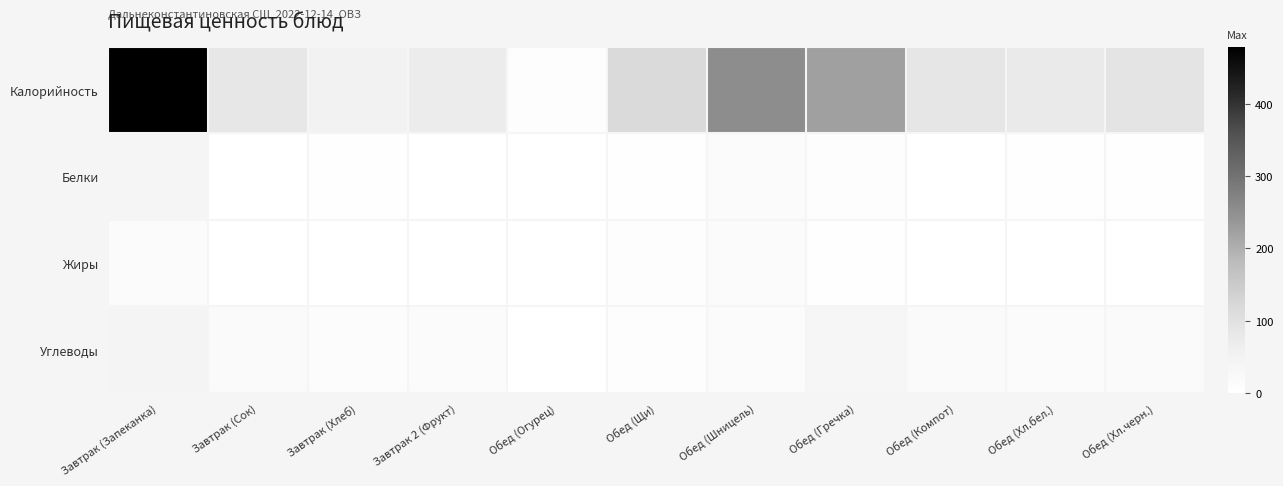

Reading right to left, what are all the values shown in this chart?

Калорийность: Обед (Хл.черн.)=90.0	Обед (Хл.бел.)=75.0	Обед (Компот)=86.0	Обед (Гречка)=224.0	Обед (Шницель)=254.0	Обед (Щи)=115.0	Обед (Огурец)=7.0	Завтрак 2 (Фрукт)=71.0	Завтрак (Хлеб)=50.0	Завтрак (Сок)=83.0	Завтрак (Запеканка)=479.0
Белки: Обед (Хл.черн.)=3.0	Обед (Хл.бел.)=2.0	Обед (Компот)=1.0	Обед (Гречка)=8.0	Обед (Шницель)=14.0	Обед (Щи)=4.0	Обед (Огурец)=0.0	Завтрак 2 (Фрукт)=1.0	Завтрак (Хлеб)=2.0	Завтрак (Сок)=1.0	Завтрак (Запеканка)=40.4
Жиры: Обед (Хл.черн.)=0.0	Обед (Хл.бел.)=0.0	Обед (Компот)=0.0	Обед (Гречка)=5.0	Обед (Шницель)=15.0	Обед (Щи)=8.0	Обед (Огурец)=0.0	Завтрак 2 (Фрукт)=1.0	Завтрак (Хлеб)=0.0	Завтрак (Сок)=0.0	Завтрак (Запеканка)=15.9
Углеводы: Обед (Хл.черн.)=18.0	Обед (Хл.бел.)=15.0	Обед (Компот)=19.0	Обед (Гречка)=36.0	Обед (Шницель)=15.0	Обед (Щи)=7.0	Обед (Огурец)=1.0	Завтрак 2 (Фрукт)=15.0	Завтрак (Хлеб)=10.0	Завтрак (Сок)=18.0	Завтрак (Запеканка)=43.7